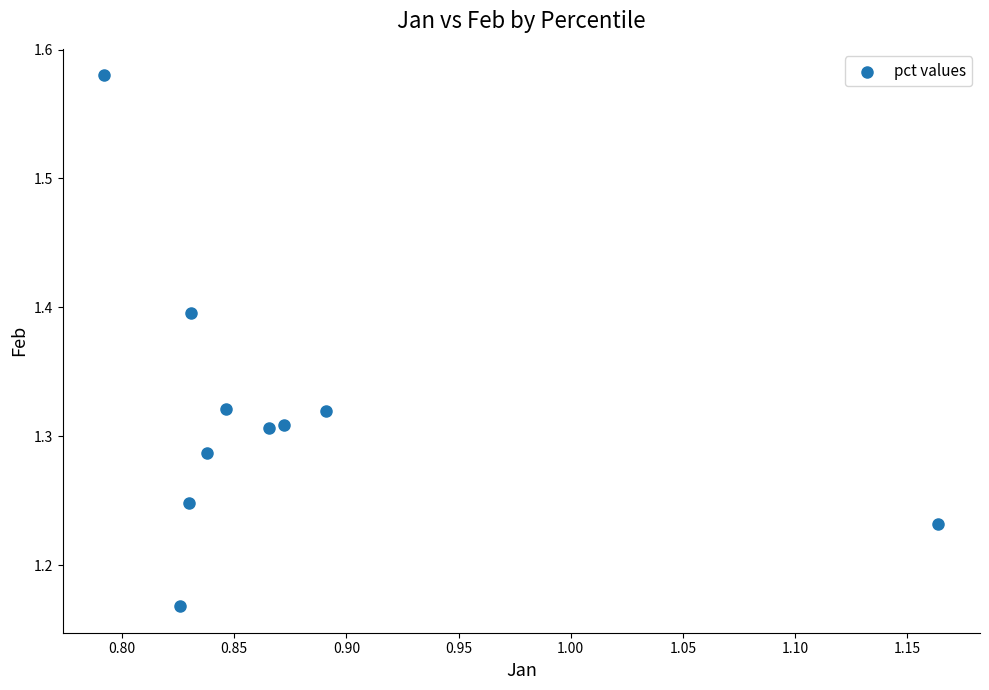

What is the average X value?

0.9